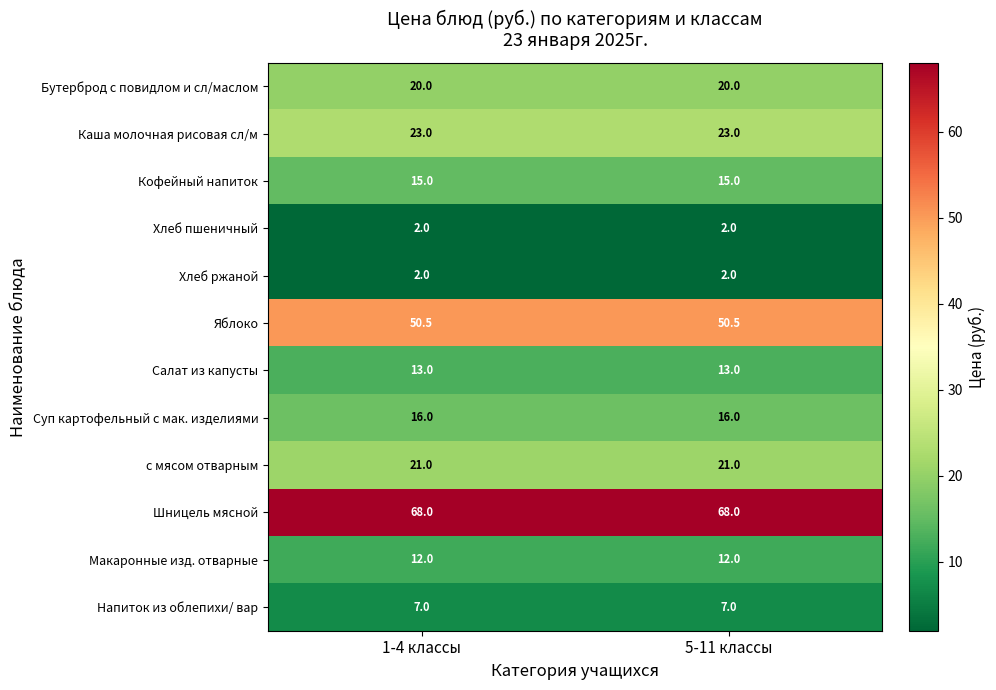

What is the difference between the highest and lowest values at 1-4 классы?

66.0